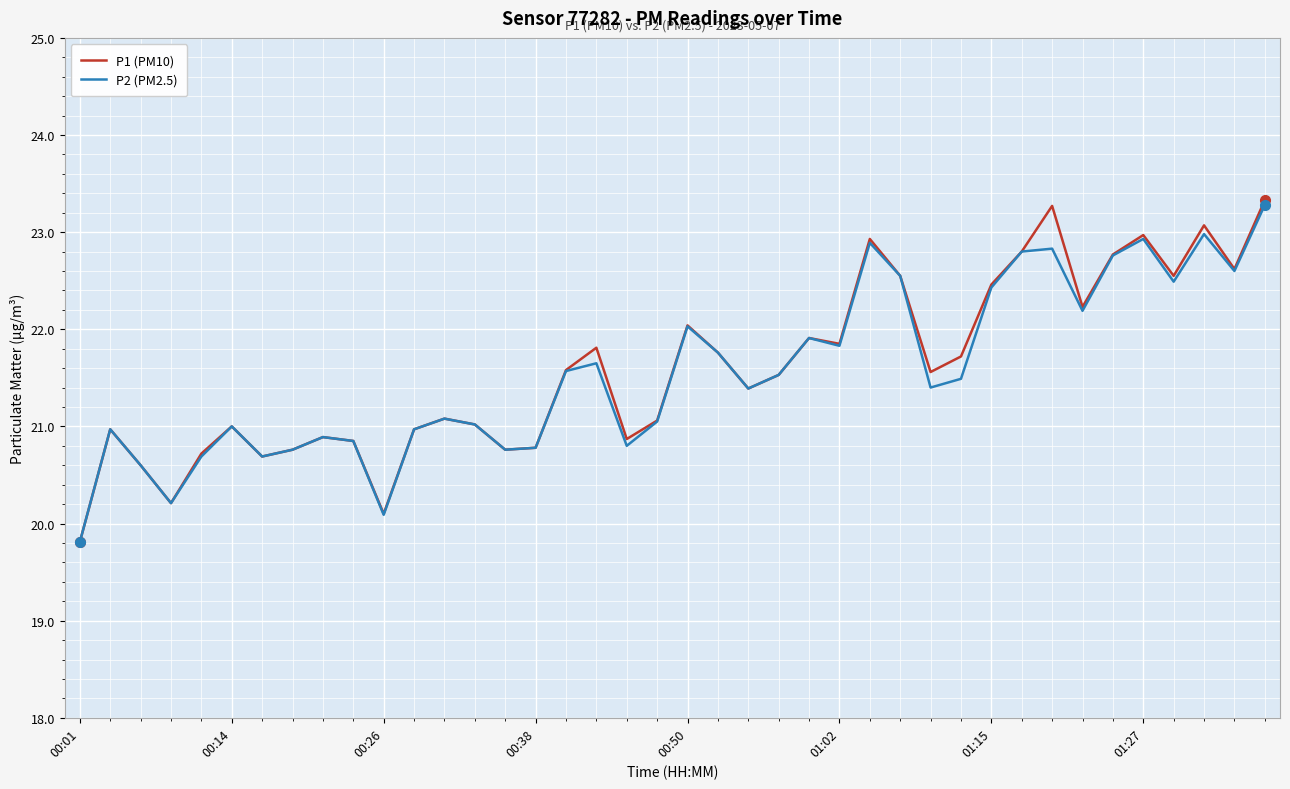

In P2 (PM2.5), how many points are higher than both neighbors (excluding endpoints)?

11